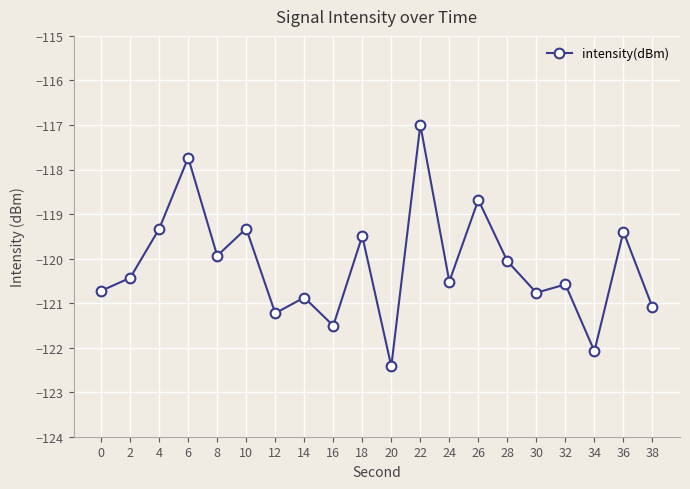

What is the change in value from 4 to 36?

-0.1